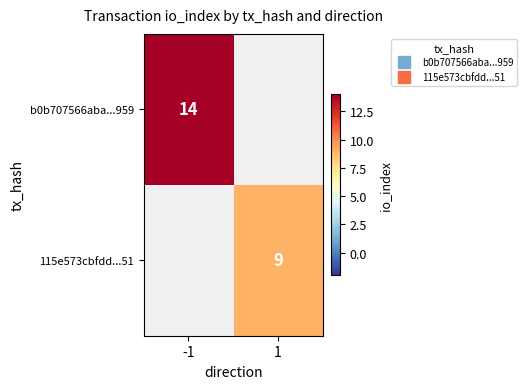

At how many categories does at least one series exceed 10?

1